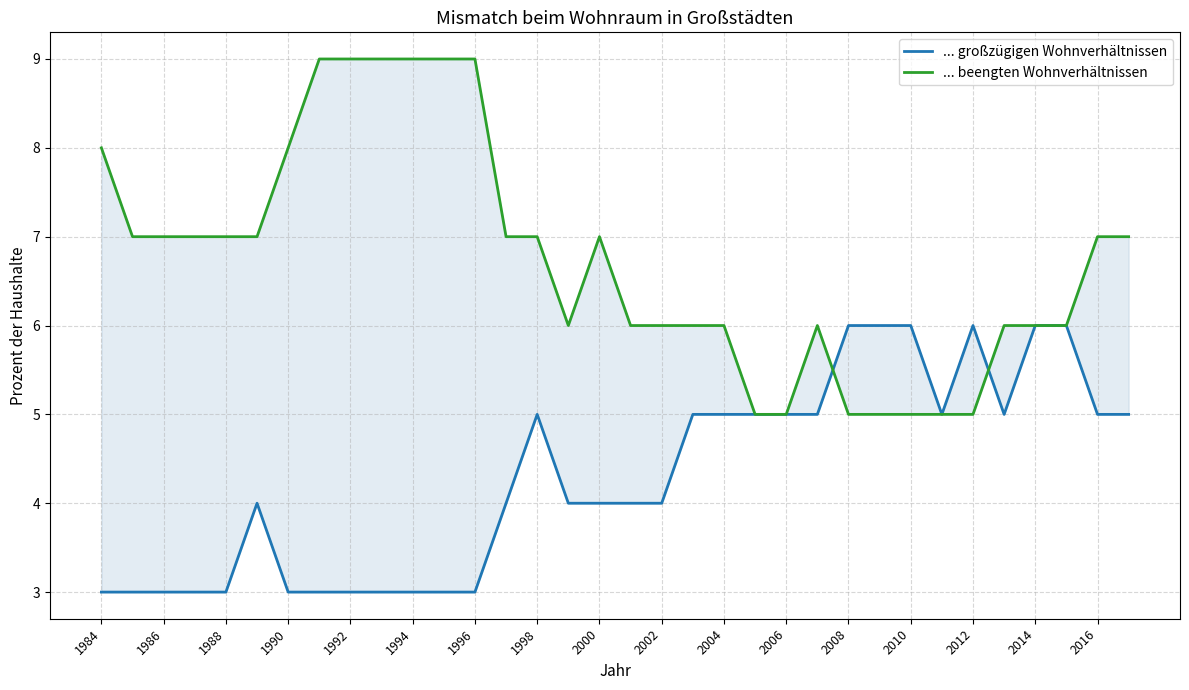

True or false: ... großzügigen Wohnverhältnissen has a value of 3 at 1988.

True